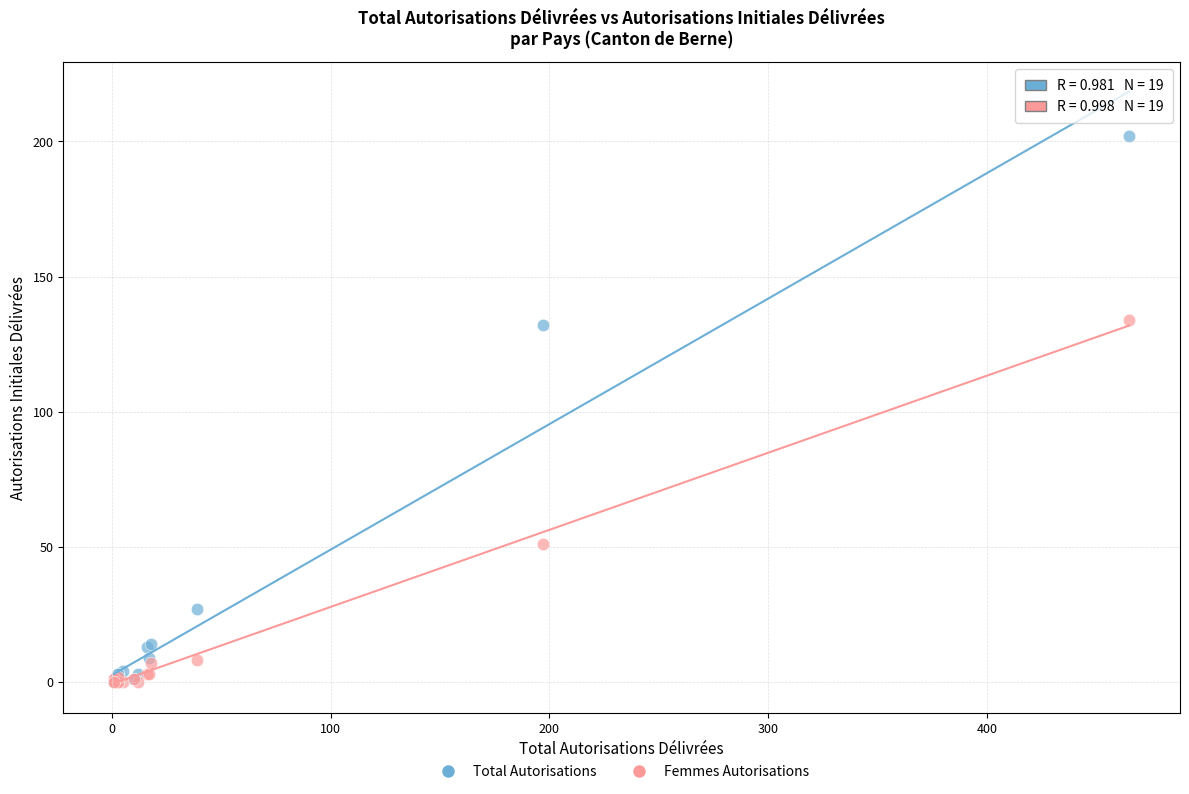

In the Femmes Autorisations series, what Y value is closest to 67?

51